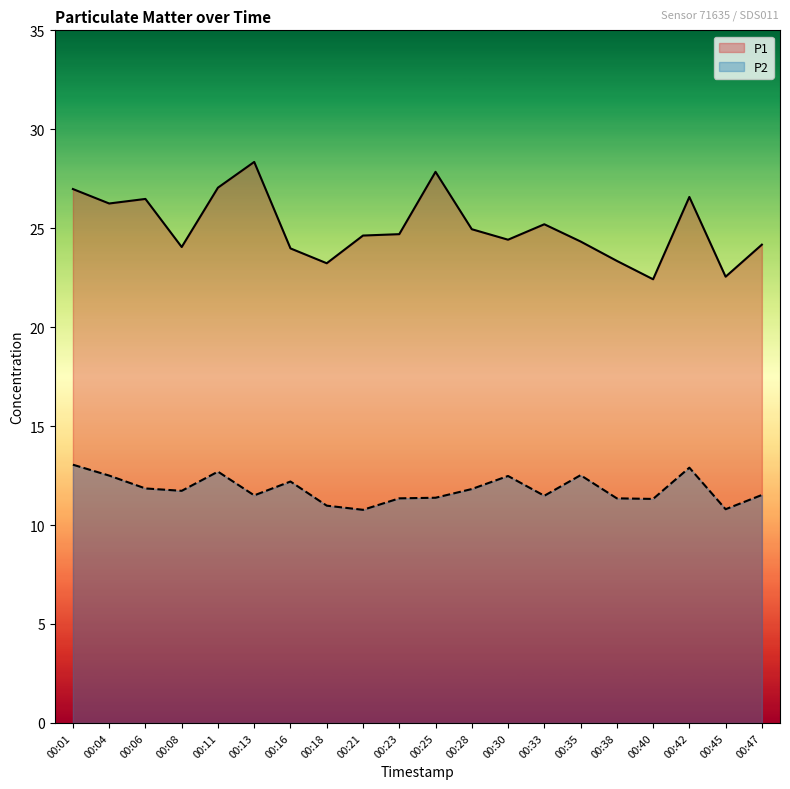

What is the maximum value for P2?

13.1